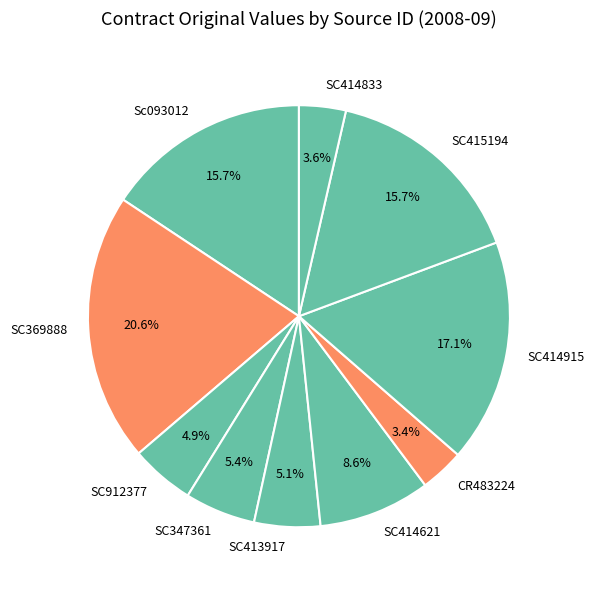

What percentage do SC414621 and SC347361 together represent?

14.0%